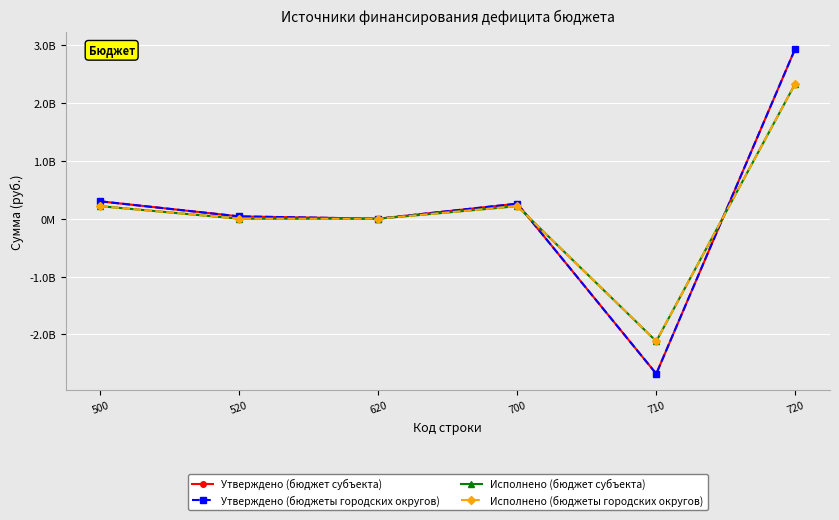

Is this an area chart (filled region under the line)?

No